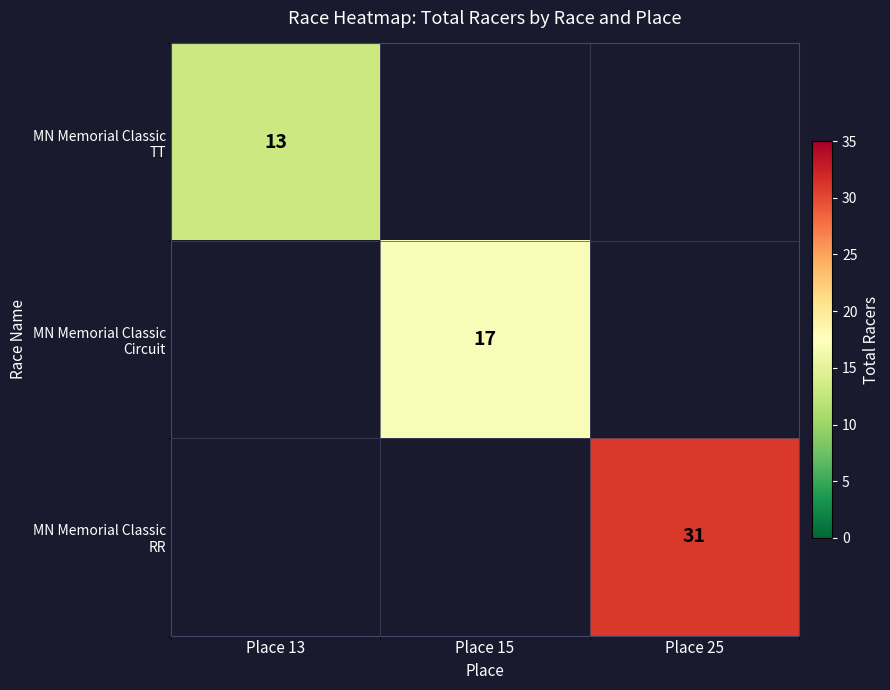

What is the sum of the MN Memorial Classic Circuit values at Place 25 and Place 15?

17